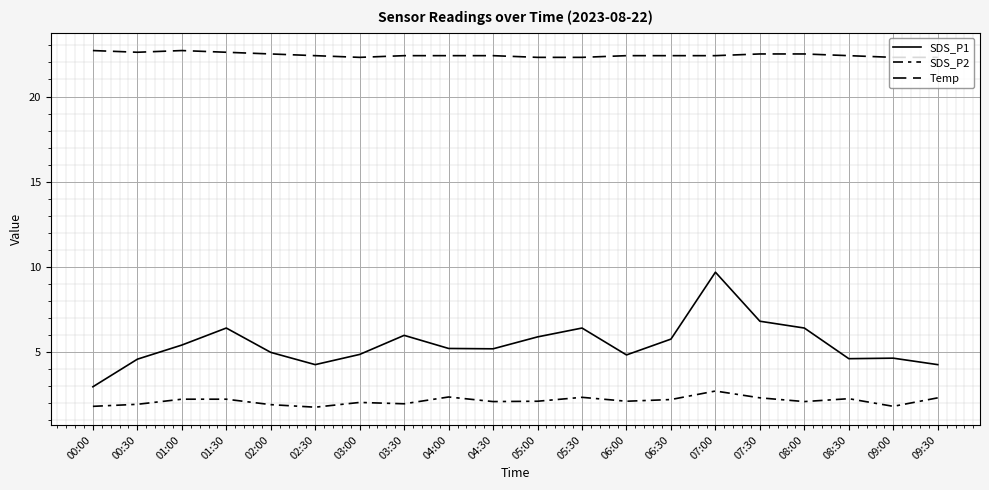

True or false: Temp and SDS_P1 cross at least once.

False